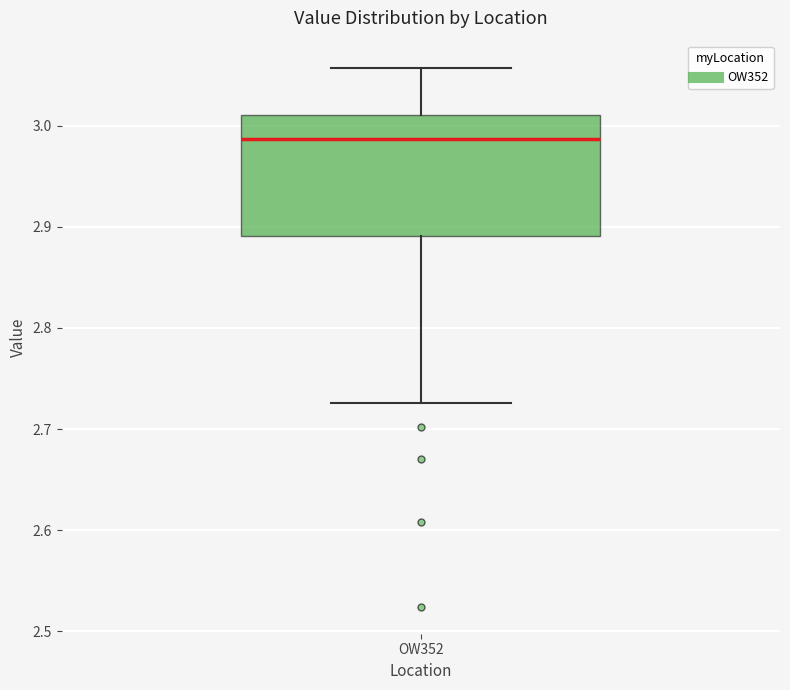

Read this box plot against the y-axis: the position of the median line, the range covered by the box, and the ends of both whiskers. The values are not printed on the chart, so give them approximately, as read against the axis.

median 2.99, box 2.89 to 3.01, whiskers 2.73 to 3.06